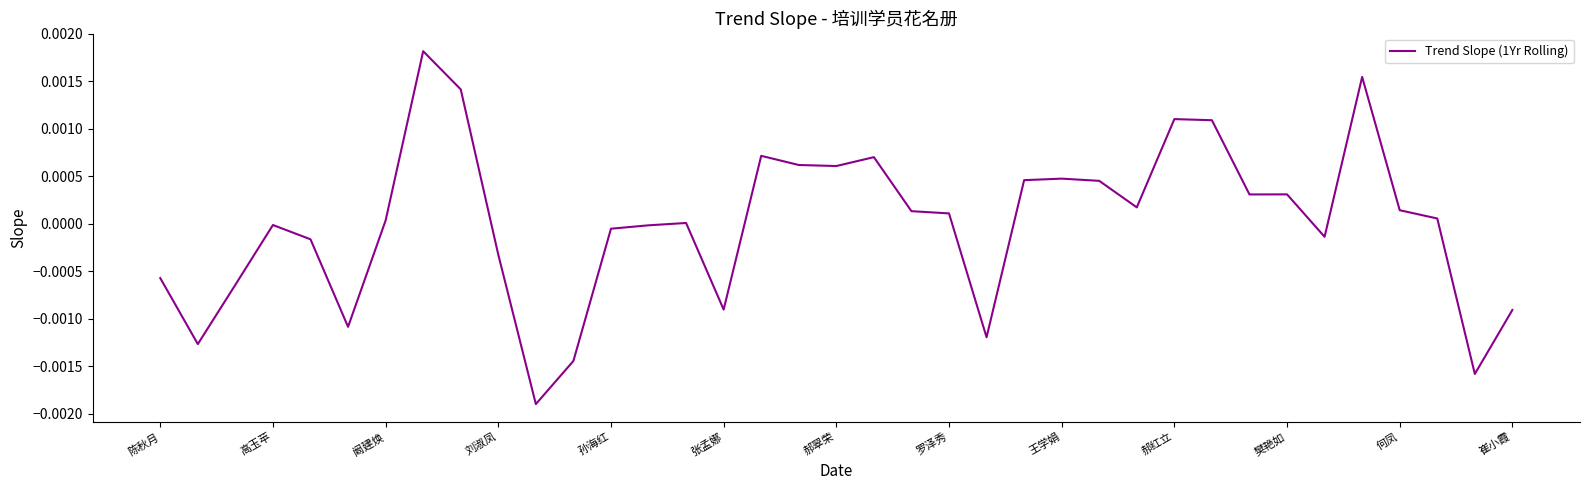

How many lines are shown in the chart?

1